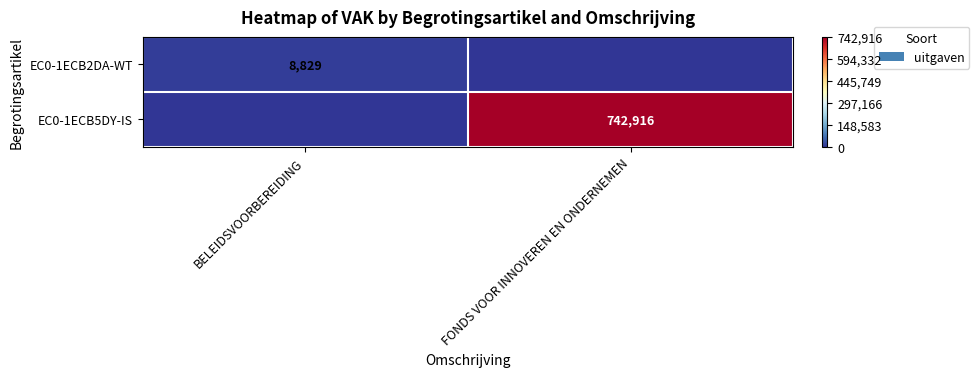

How many series are shown in this chart?

2